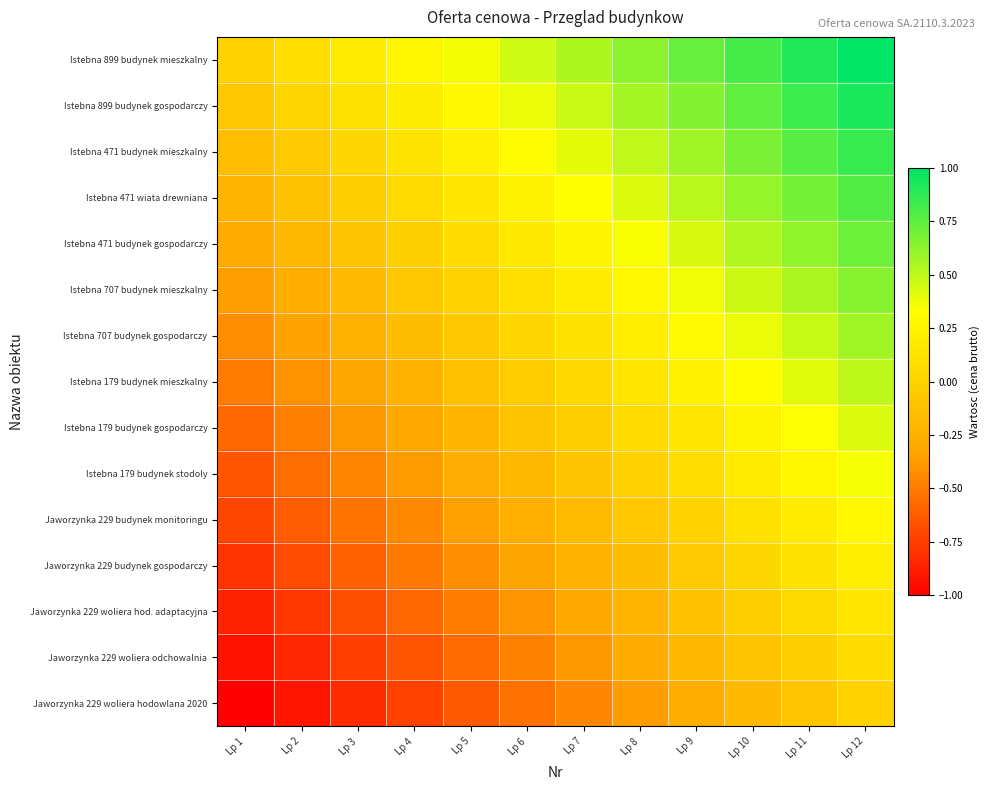

At which category is the sum across all series the highest?

Lp 12